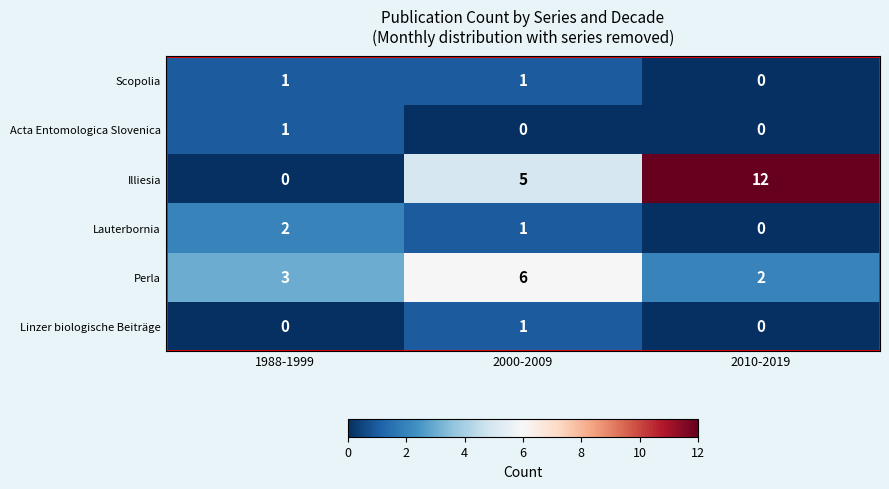

How many Lauterbornia values are between 0 and 2?

3